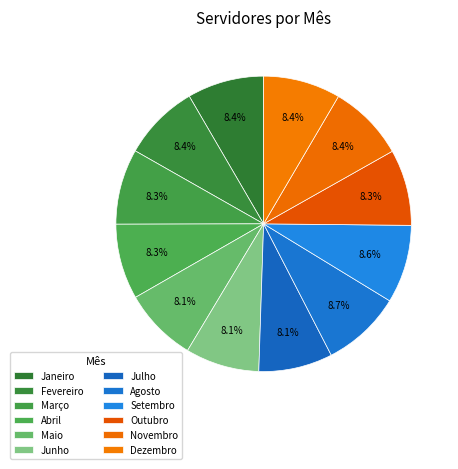

To the nearest percent, what portion does Setembro represent?

9%